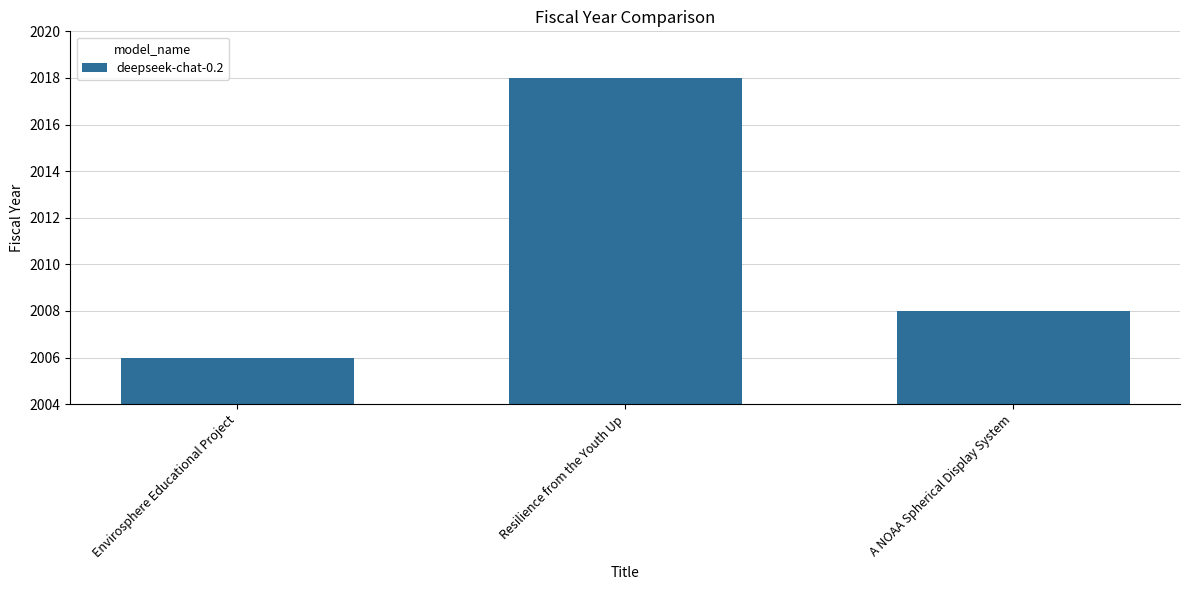

True or false: the data shows 507 at Resilience from the Youth Up.

False